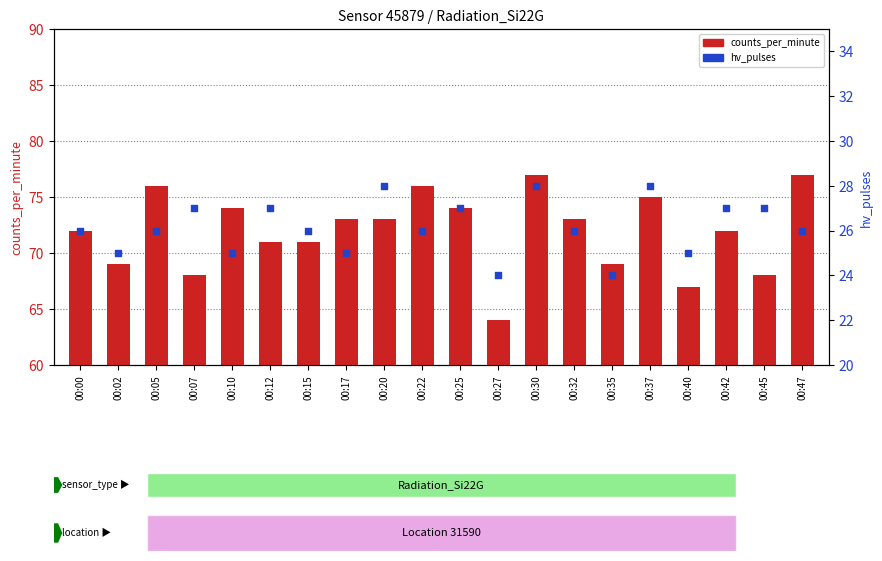

Is the value of counts_per_minute at 00:42 greater than the value of hv_pulses at 00:27?

Yes